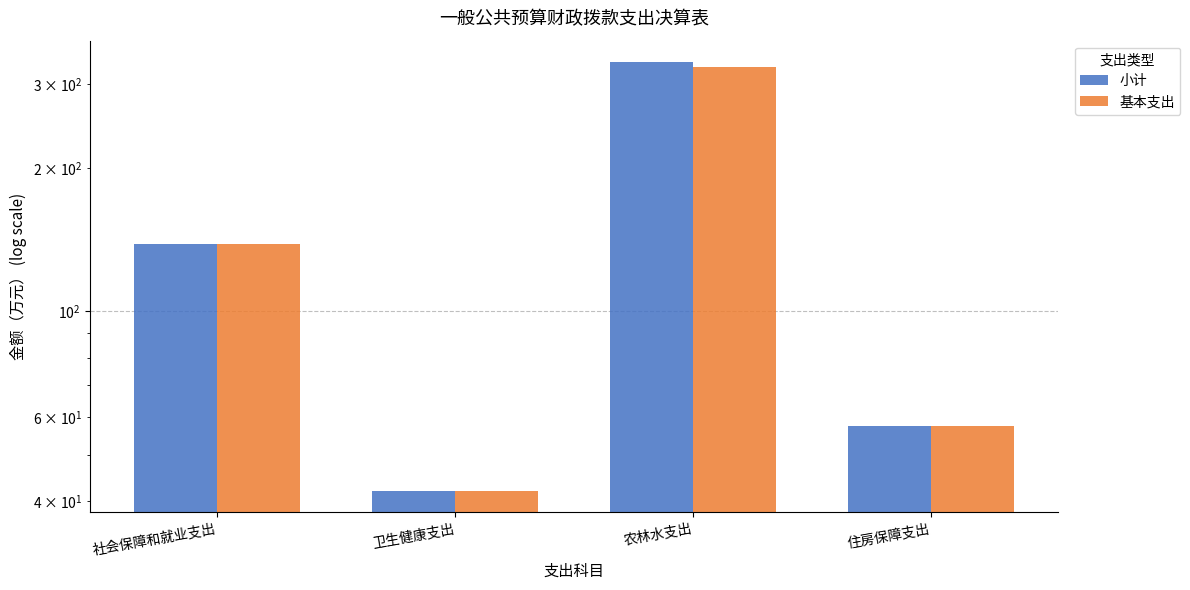

Rank the series by their average value, from highest to lowest.

小计, 基本支出